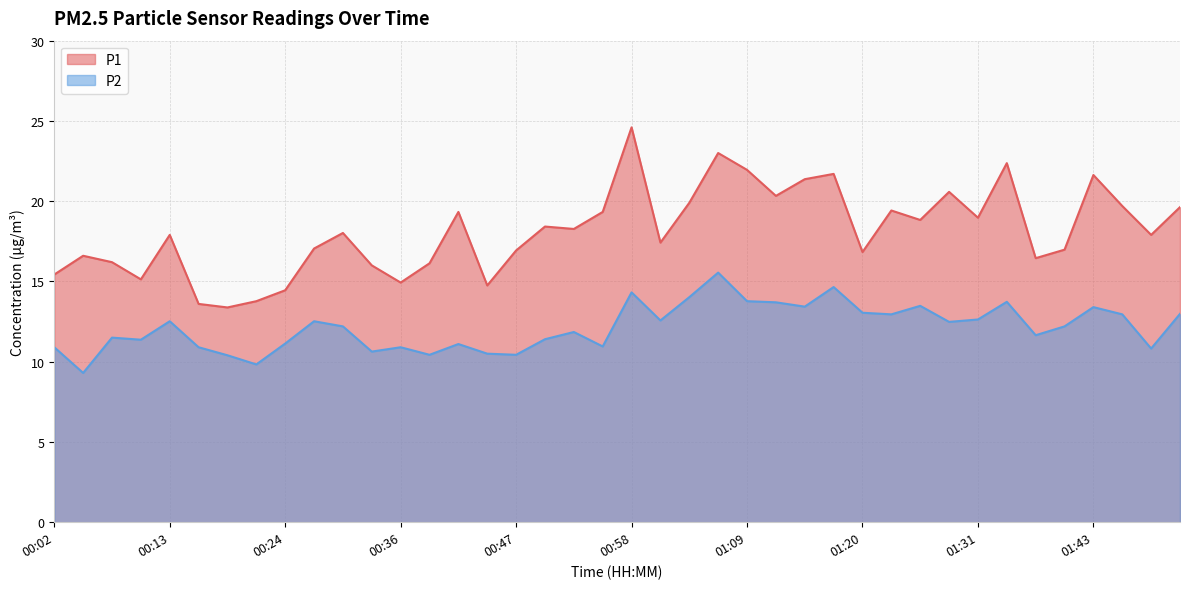

Which has a higher value, 01:26 or 00:50?

01:26